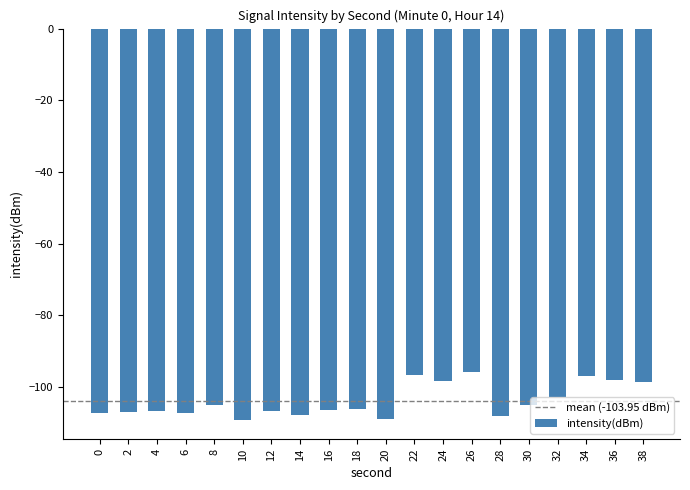

What is the difference between the maximum and minimum values?

13.4